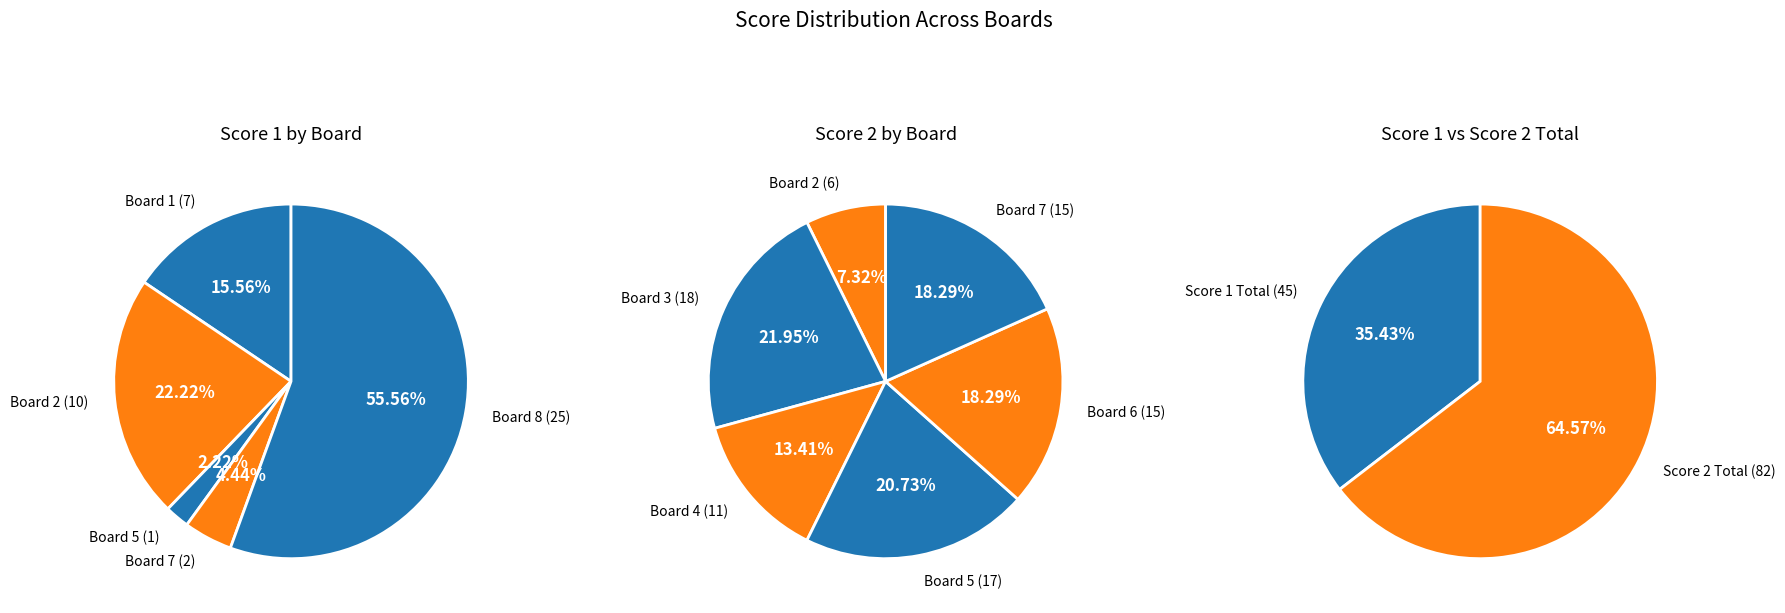

Which series has the largest range (max minus min)?

Score 1